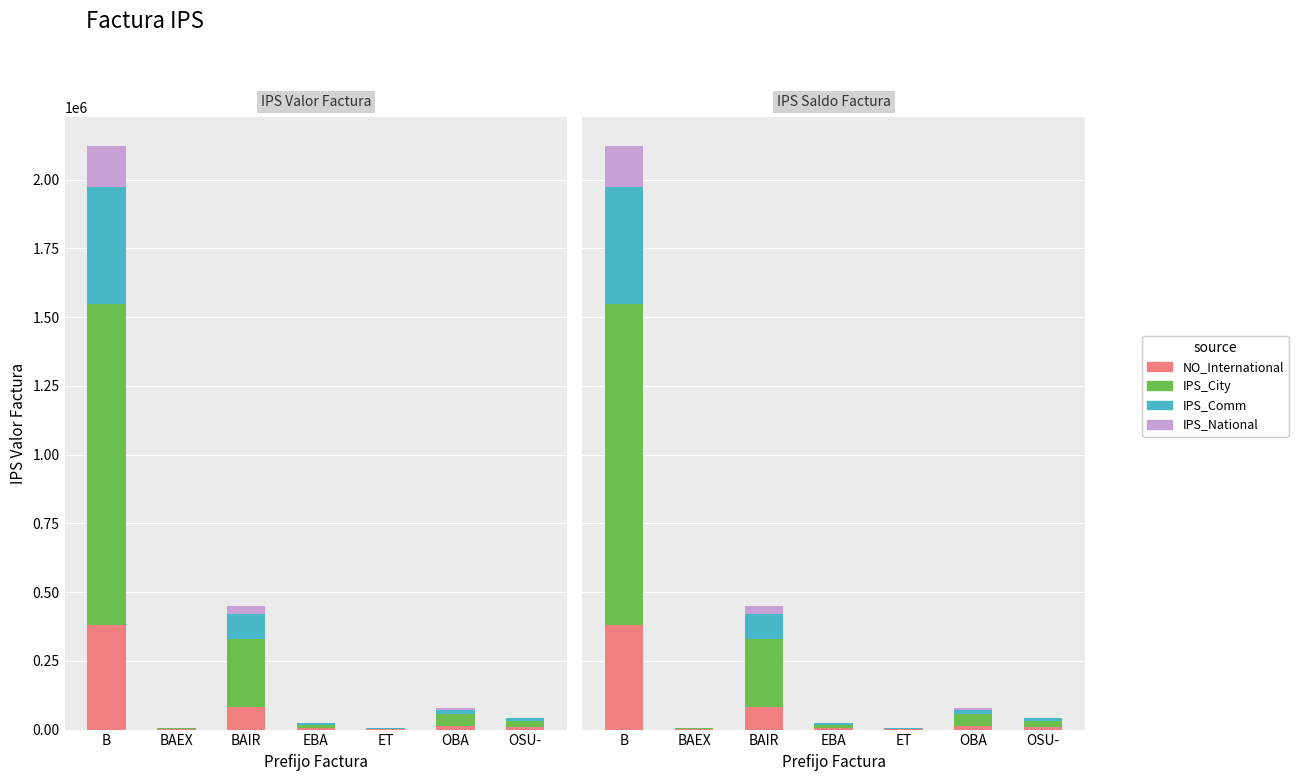

Reading left to right, list all the values displayed in this chart.

NO_International: B=381801.6	BAEX=990.0	BAIR=81050.9	EBA=4554.0	ET=846.0	OBA=13838.6	OSU-=7907.8
IPS_City: B=1166616.0	BAEX=3025.0	BAIR=247655.7	EBA=13915.0	ET=2585.0	OBA=42284.5	OSU-=24162.6
IPS_Comm: B=424224.0	BAEX=1100.0	BAIR=90056.6	EBA=5060.0	ET=940.0	OBA=15376.2	OSU-=8786.4
IPS_National: B=148478.4	BAEX=385.0	BAIR=31519.8	EBA=1771.0	ET=329.0	OBA=5381.7	OSU-=3075.2